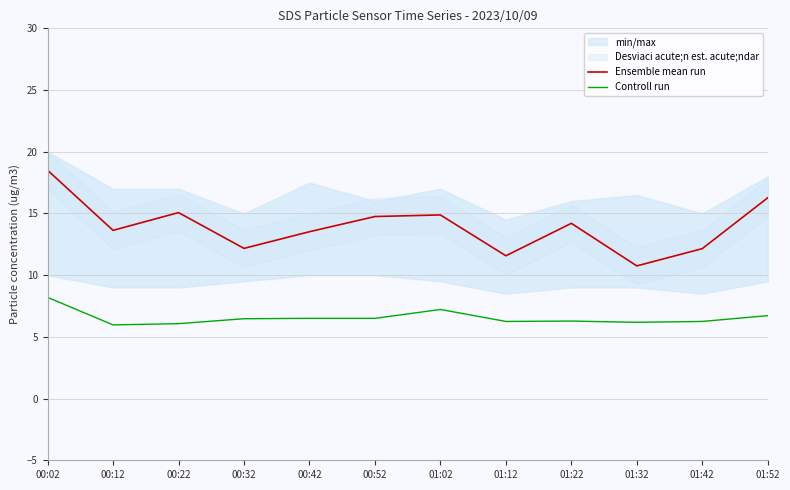

Is it true that Controll run equals 3.4 at 00:22?

False